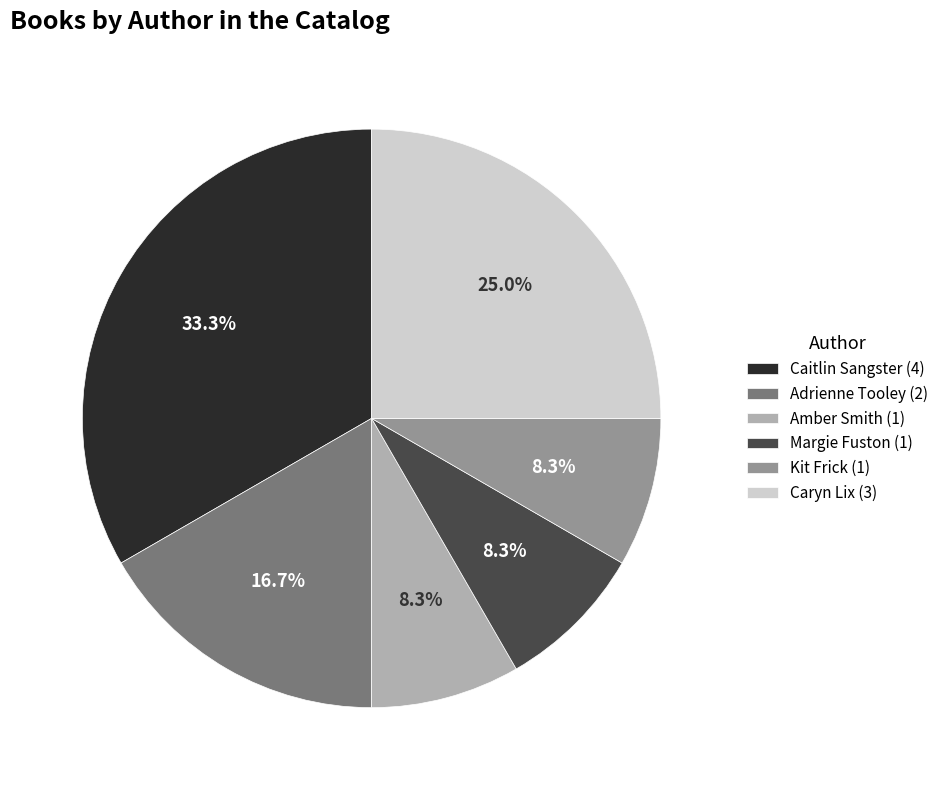

To the nearest percent, what percentage of the pie is Margie Fuston?

8%